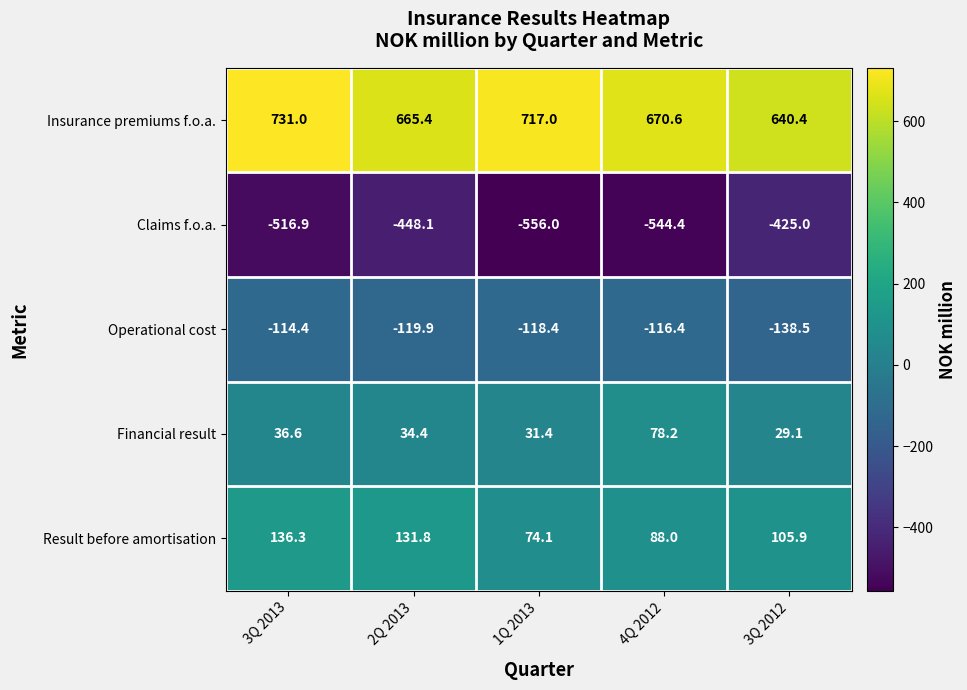

Reading left to right, list all the values displayed in this chart.

Insurance premiums f.o.a.: 731.0	665.4	717.0	670.6	640.4
Claims f.o.a.: -516.9	-448.1	-556.0	-544.4	-425.0
Operational cost: -114.4	-119.9	-118.4	-116.4	-138.5
Financial result: 36.6	34.4	31.4	78.2	29.1
Result before amortisation: 136.3	131.8	74.1	88.0	105.9